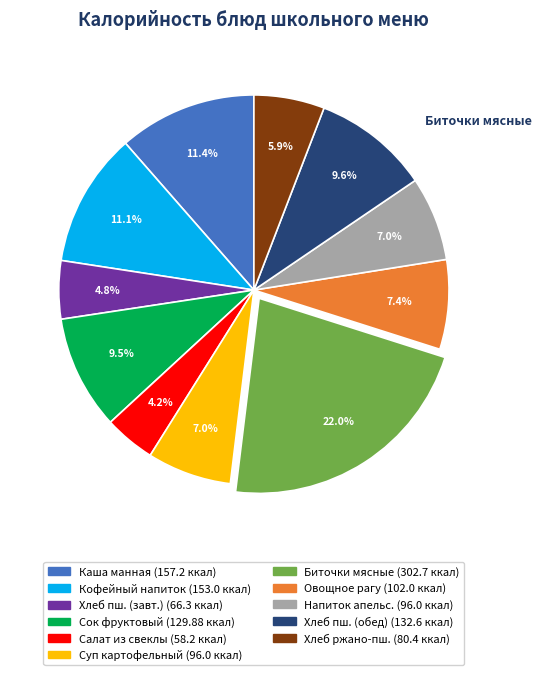

Is there any slice that represents more than half of the pie?

No